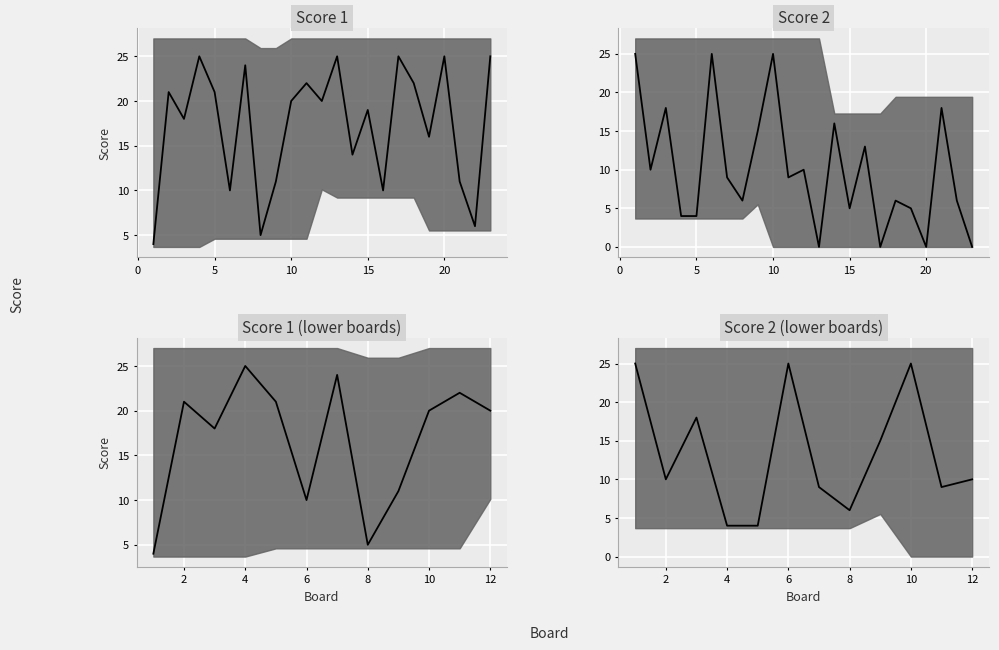

Reading left to right, extract all data points from this chart.

Score 1: 4	21	18	25	21	10	24	5	11	20	22	20	25	14	19	10	25	22	16	25	11	6	25
Score 2: 25	10	18	4	4	25	9	6	15	25	9	10	0	16	5	13	0	6	5	0	18	6	0